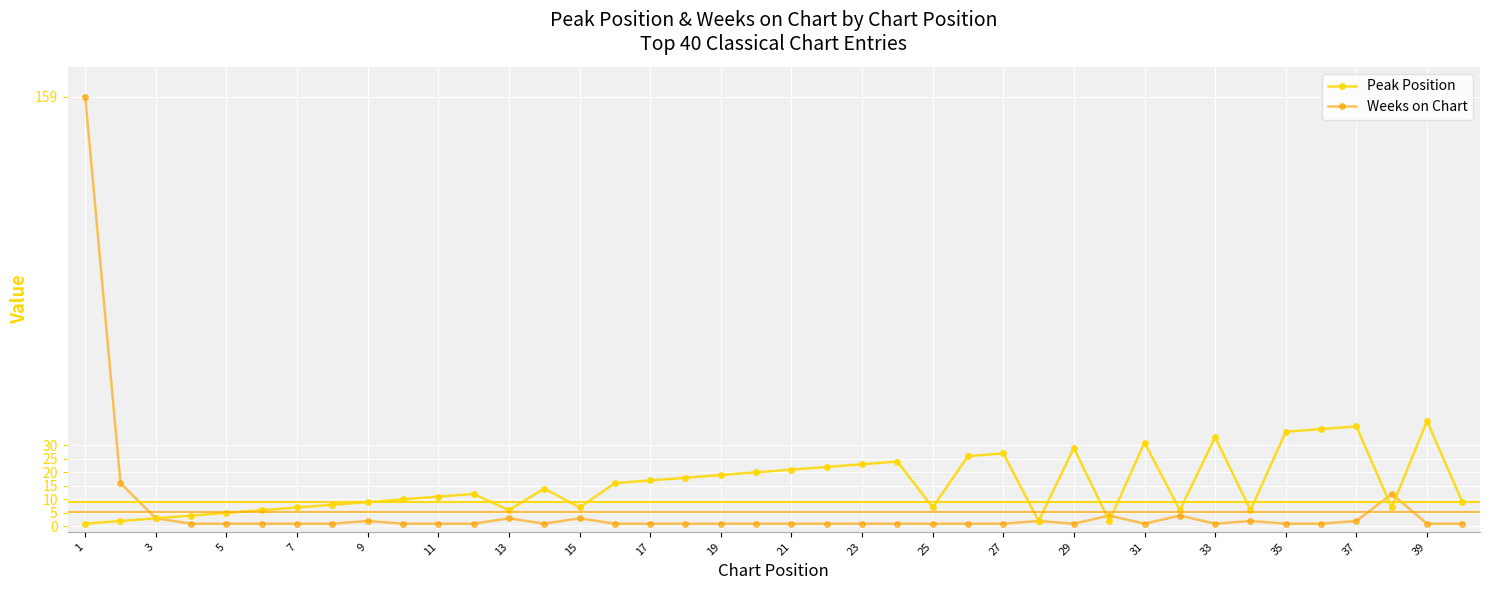

Is this an area chart (filled region under the line)?

No